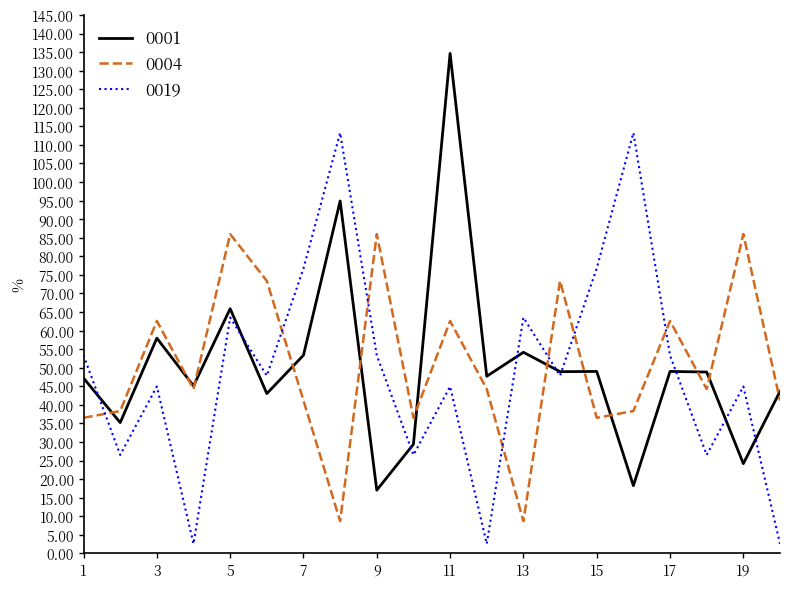

True or false: 0019 has more than 0 points higher than both neighbors.

True